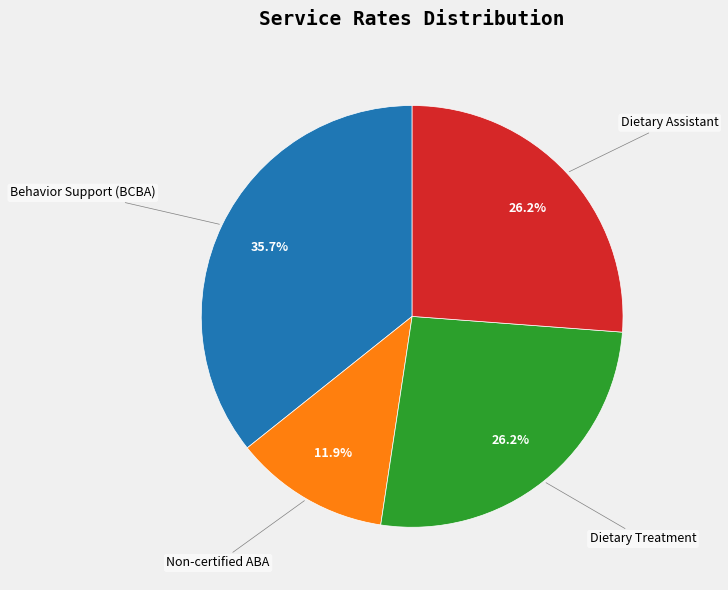

What percentage is NOT represented by Non-certified ABA?

88.1%